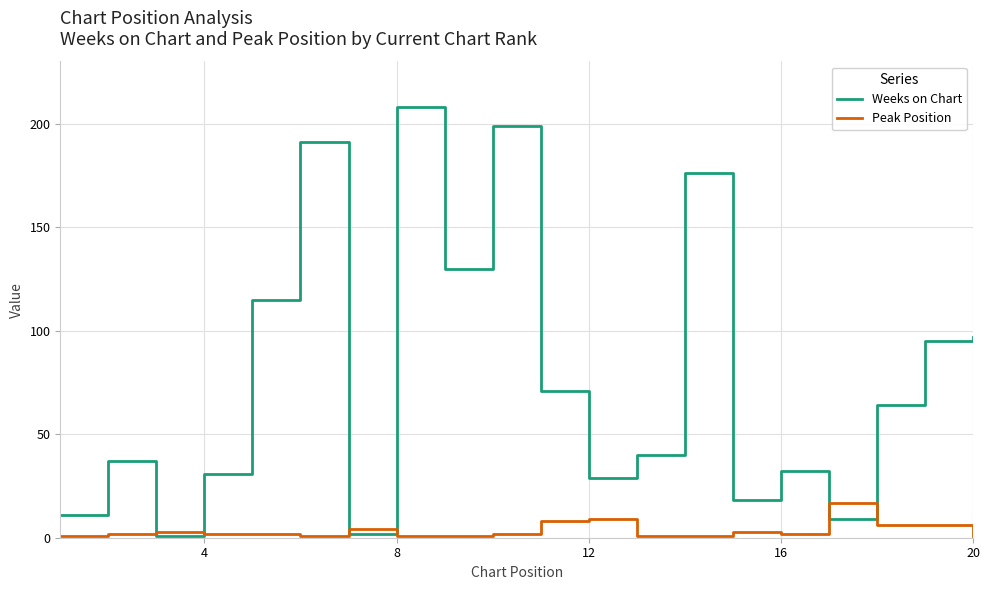

Which series has the largest range (max minus min)?

Weeks on Chart